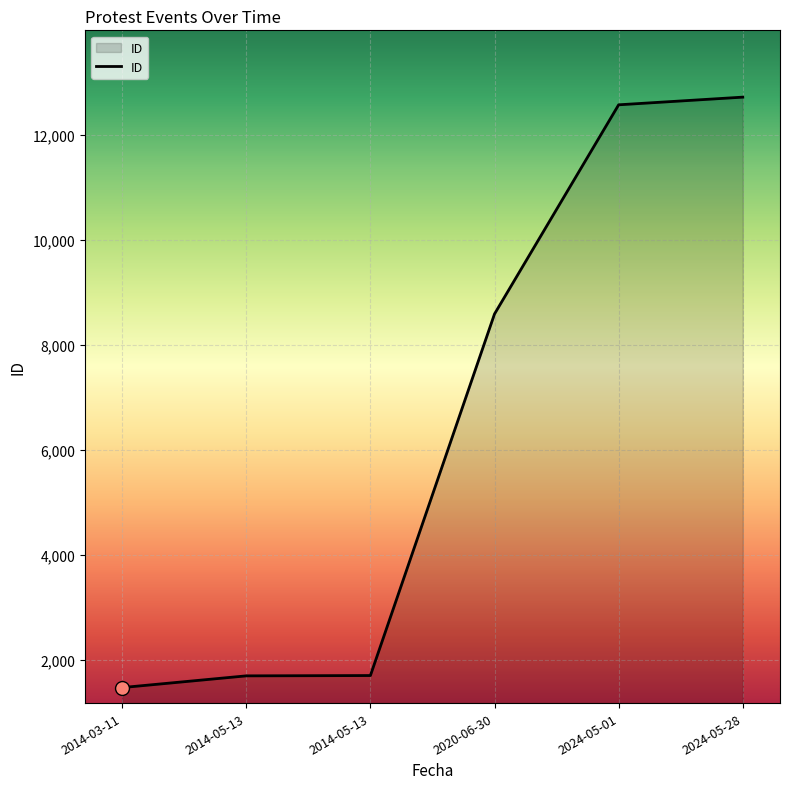

Is this an area chart (filled region under the line)?

Yes